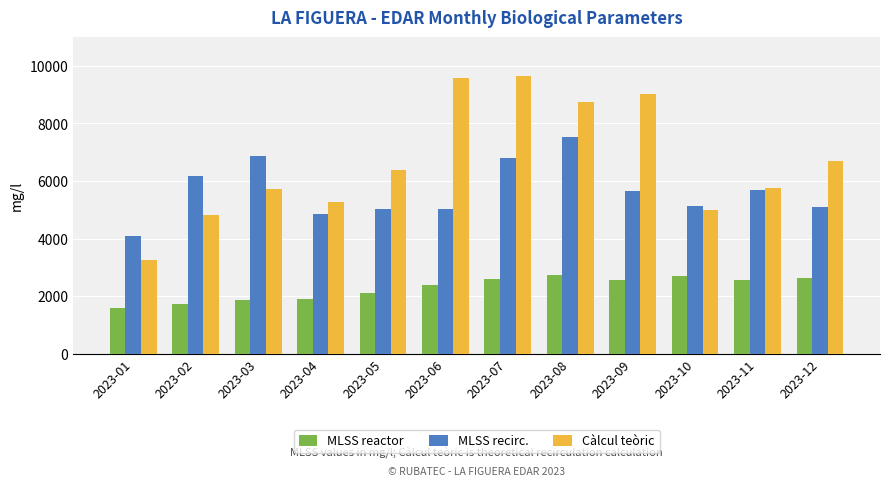

List the series in order of their overall mean, lowest first.

MLSS reactor, MLSS recirc., Càlcul teòric